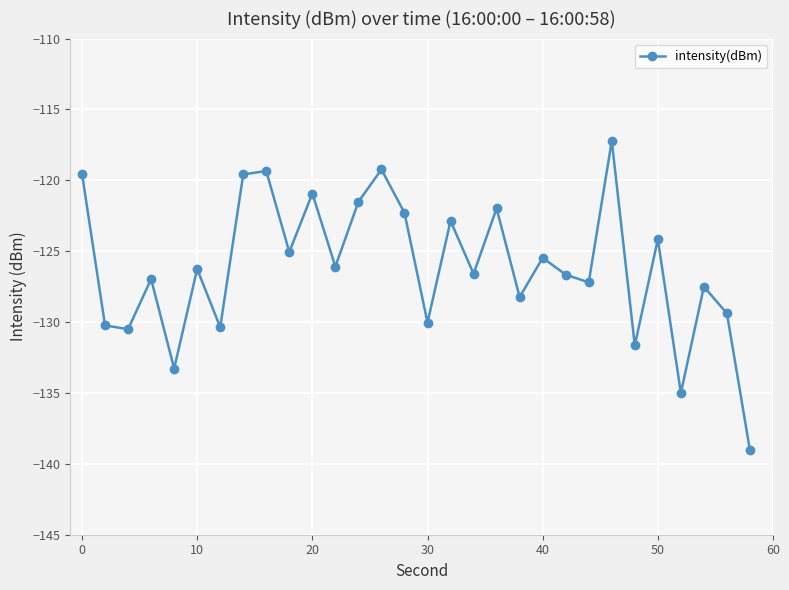

Is this an area chart (filled region under the line)?

No